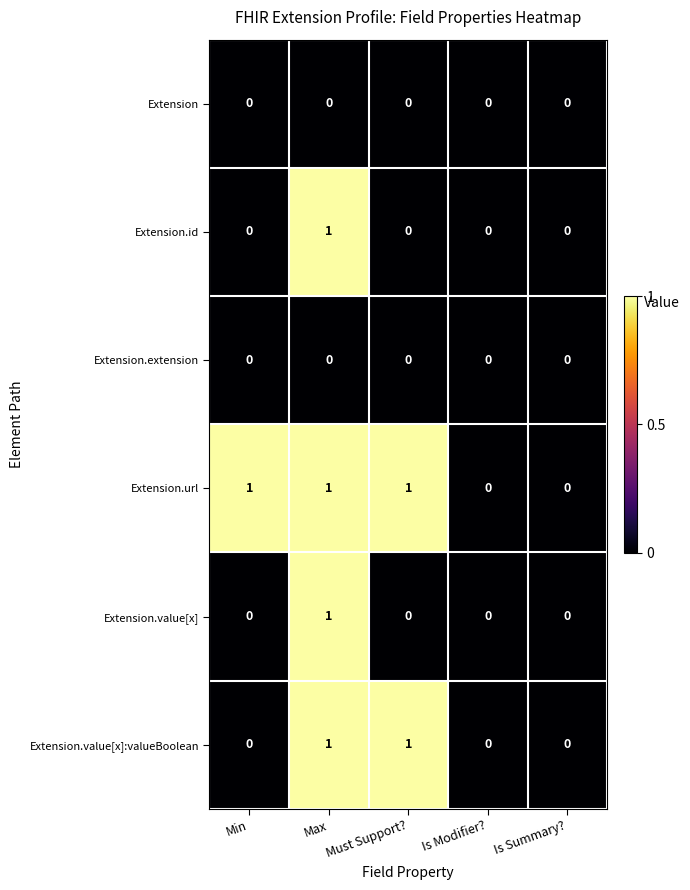

What is the sum of all Extension.url values?

3